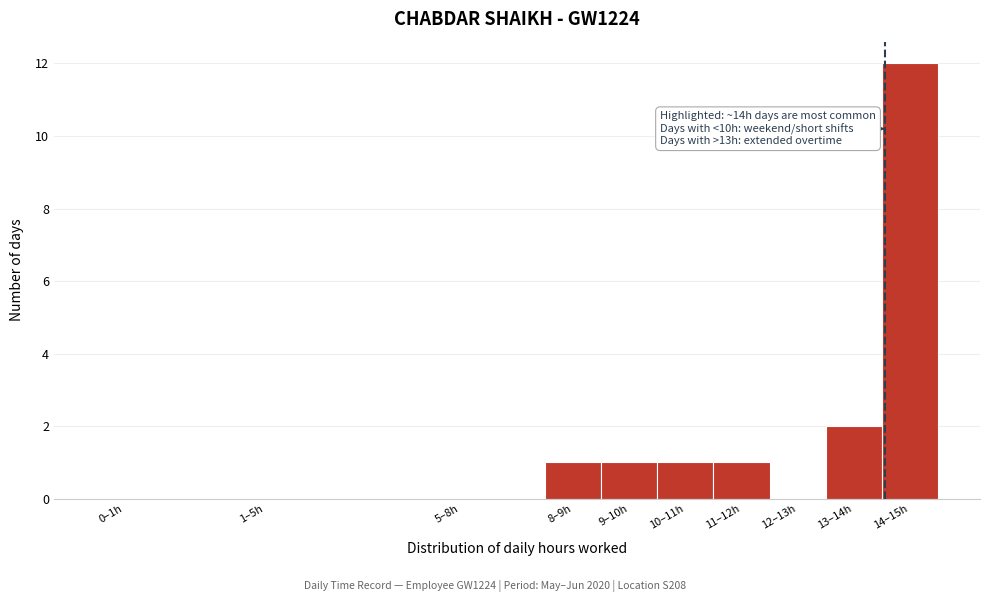

Reading left to right, transcribe all the data shown in this chart.

0–1h=0	1–5h=0	5–8h=0	8–9h=1	9–10h=1	10–11h=1	11–12h=1	12–13h=0	13–14h=2	14–15h=12